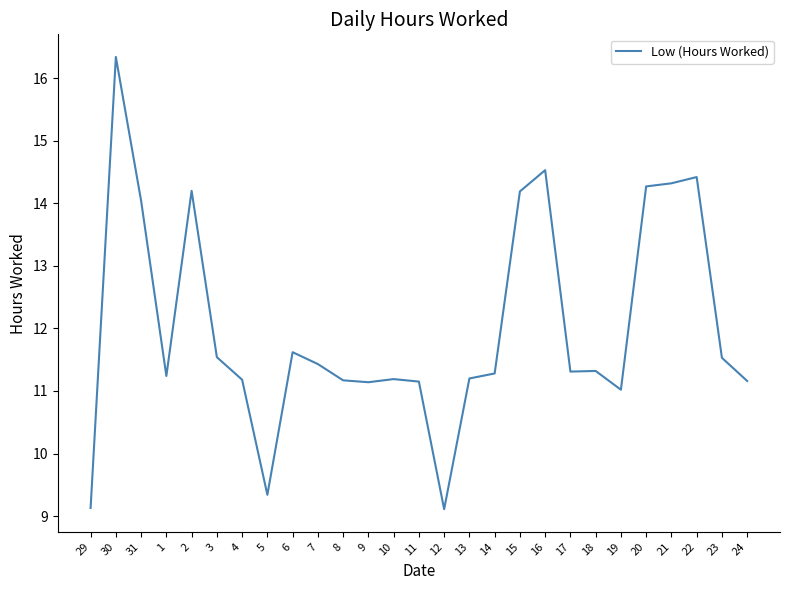

What position from the right is 2?

23